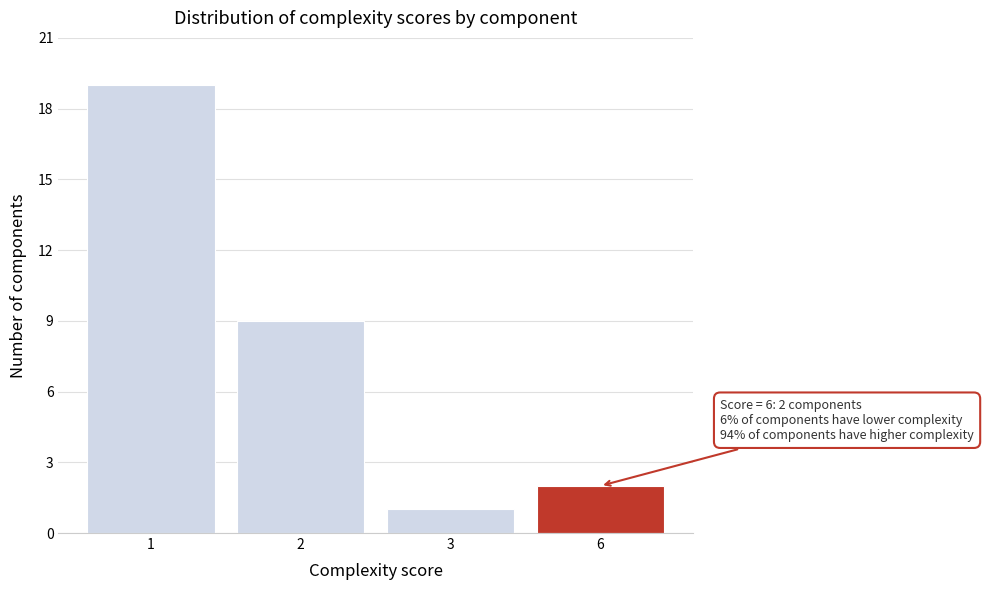

Reading left to right, list all the values displayed in this chart.

1=19	2=9	3=1	6=2